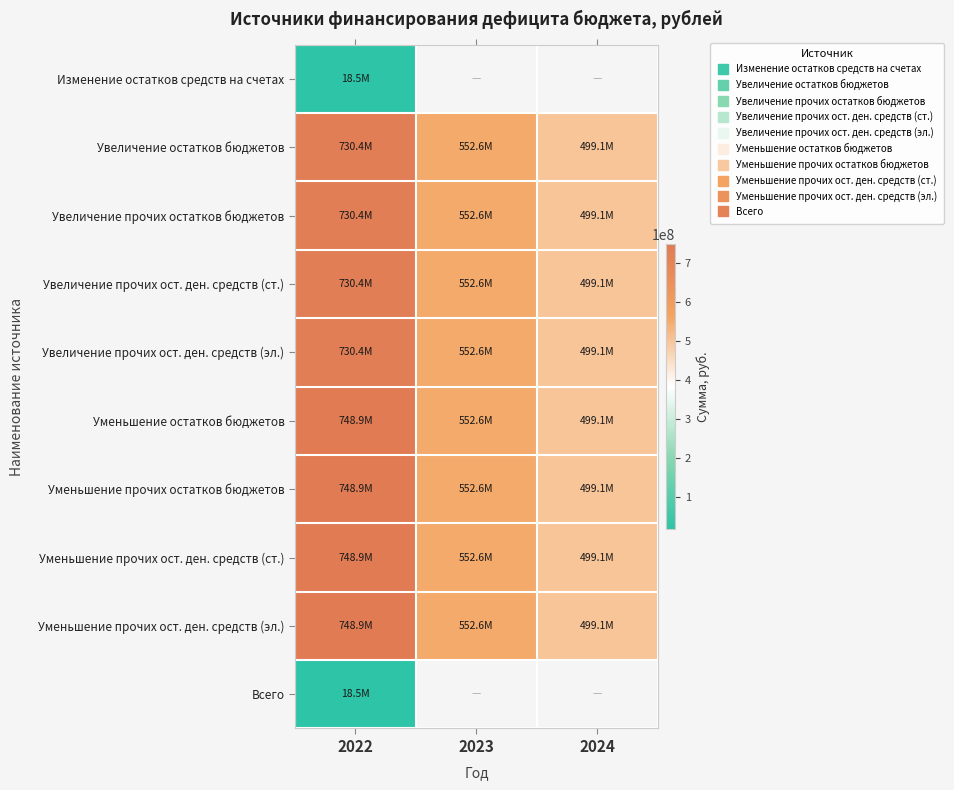

Which category has the highest value in the Изменение остатков средств на счетах series?

2022